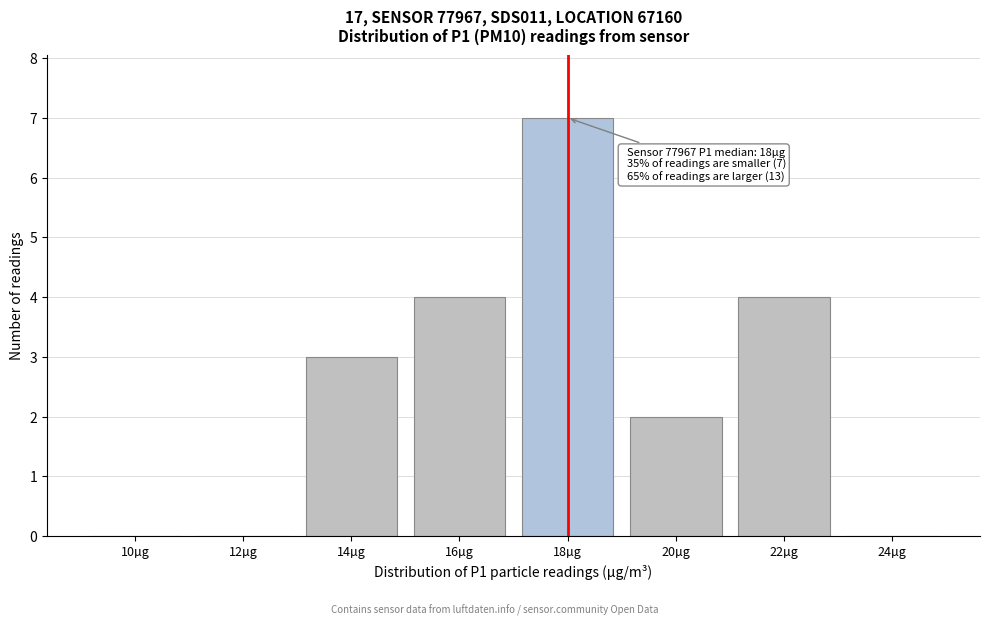

Reading left to right, extract all data points from this chart.

10µg=0	12µg=0	14µg=3	16µg=4	18µg=7	20µg=2	22µg=4	24µg=0